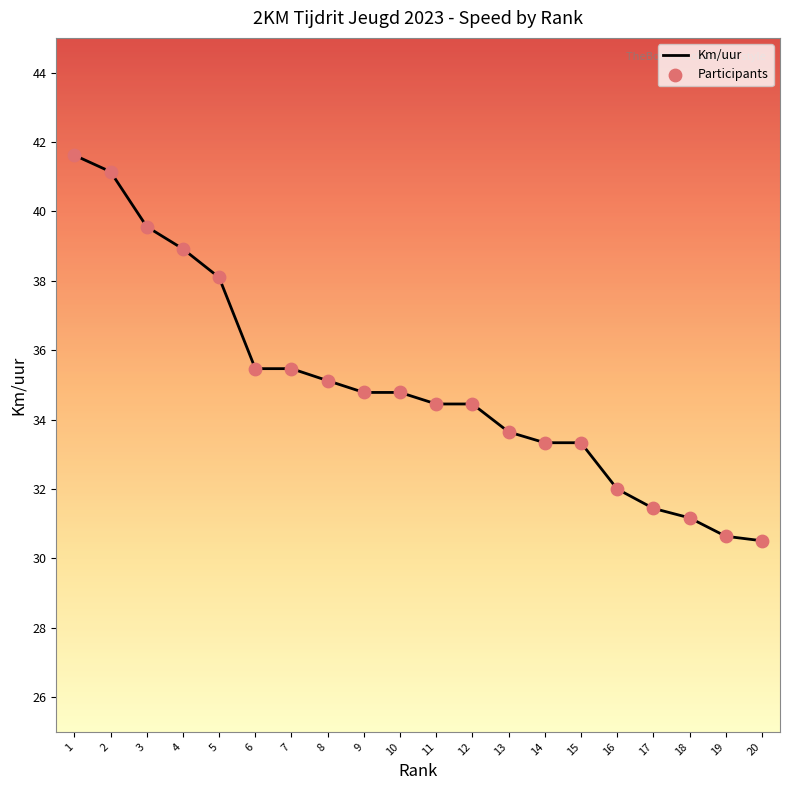

What is the change in value from 2 to 11?

-6.7